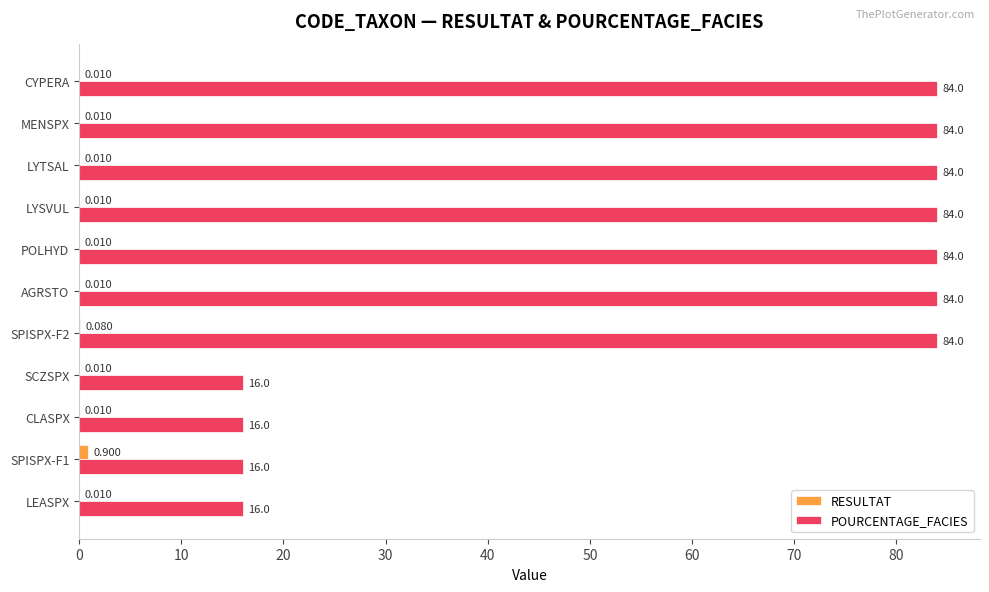

Which series changed the most between SCZSPX and AGRSTO?

POURCENTAGE_FACIES